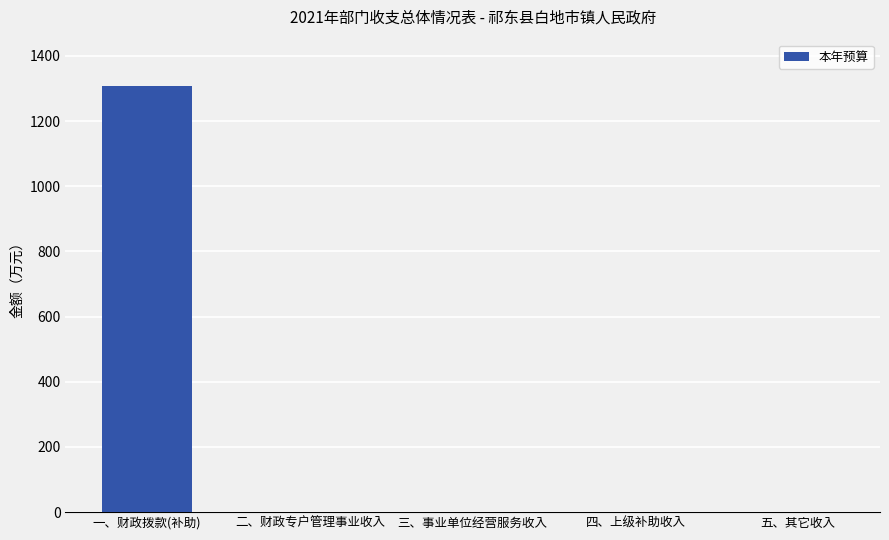

What is the sum of all values?

1307.9